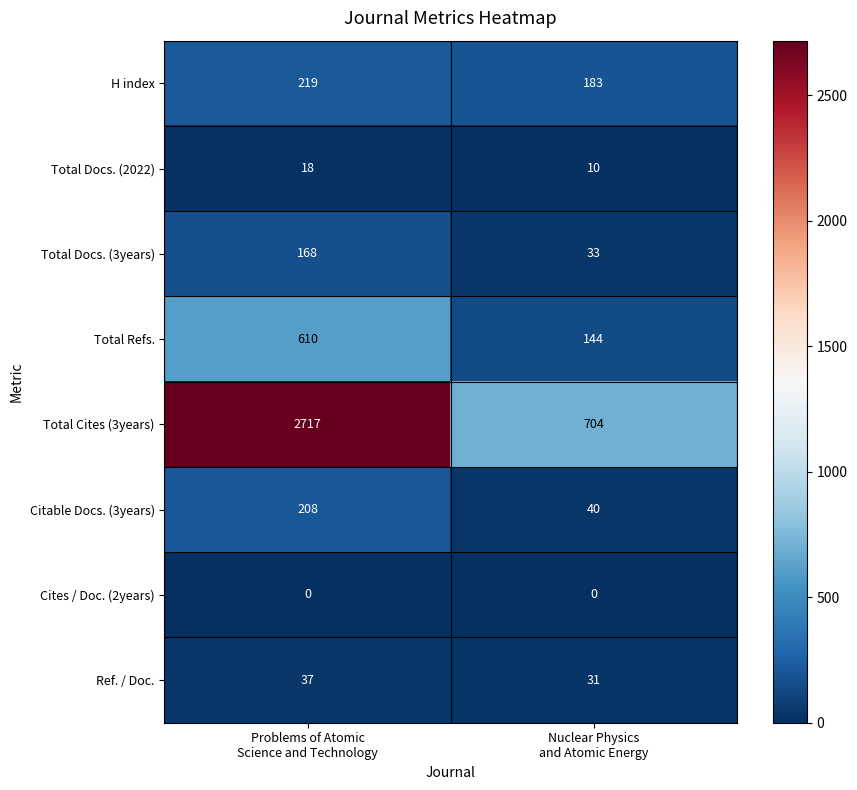

How many series are shown in this chart?

8